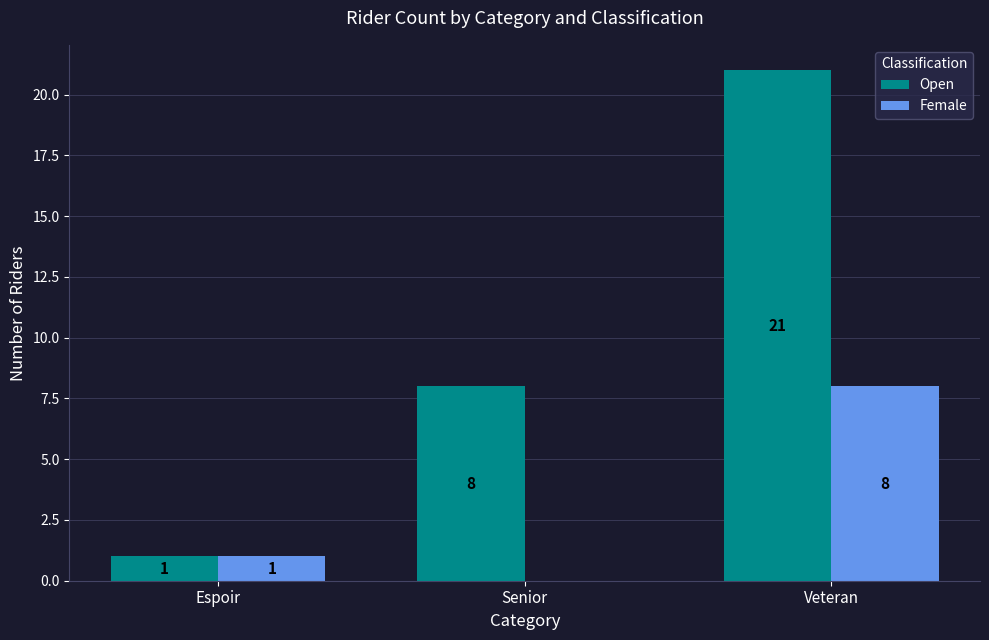

How many Female values are between 0 and 8?

3